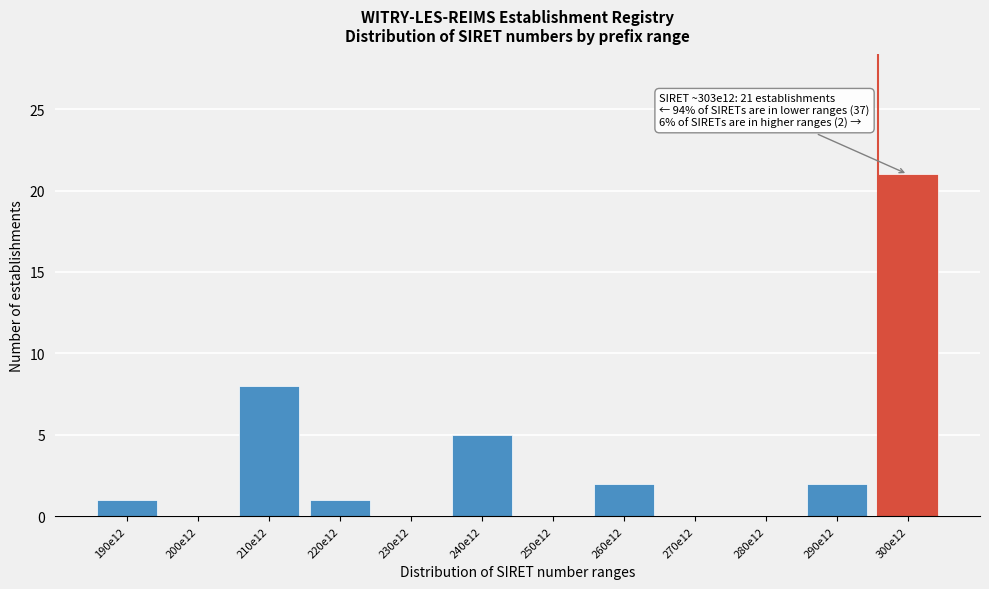

Reading right to left, list all the values displayed in this chart.

300e12=21	290e12=2	280e12=0	270e12=0	260e12=2	250e12=0	240e12=5	230e12=0	220e12=1	210e12=8	200e12=0	190e12=1